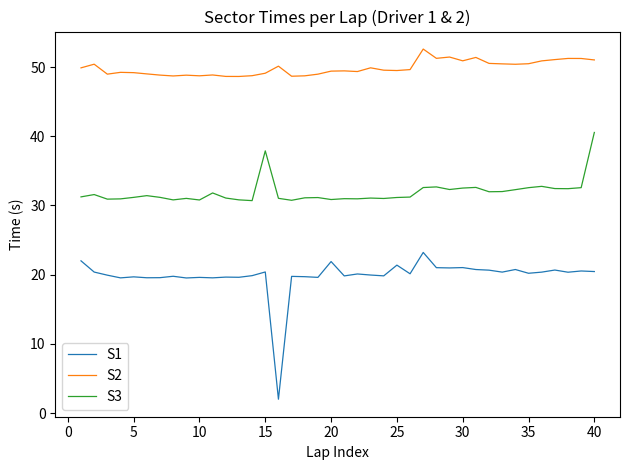

Rank the series by their average value, from highest to lowest.

S2, S3, S1